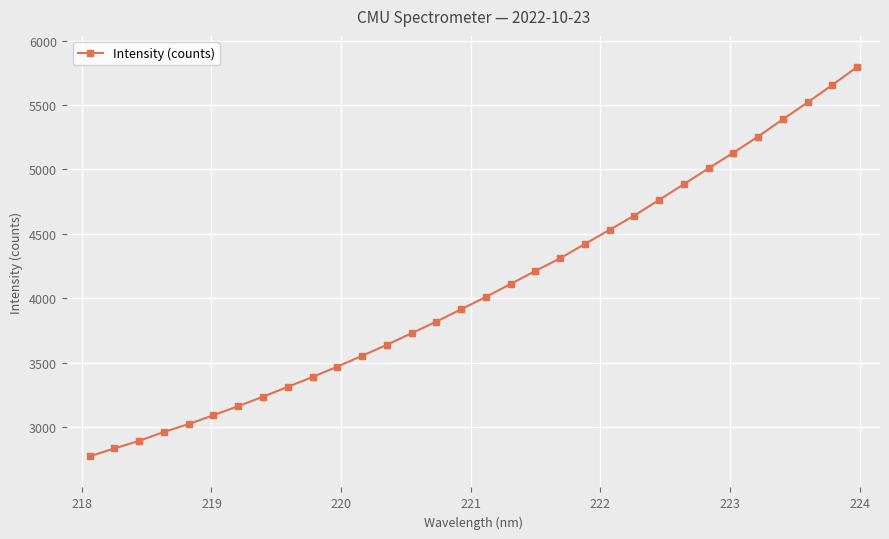

What is the maximum value shown in the chart?

5794.4